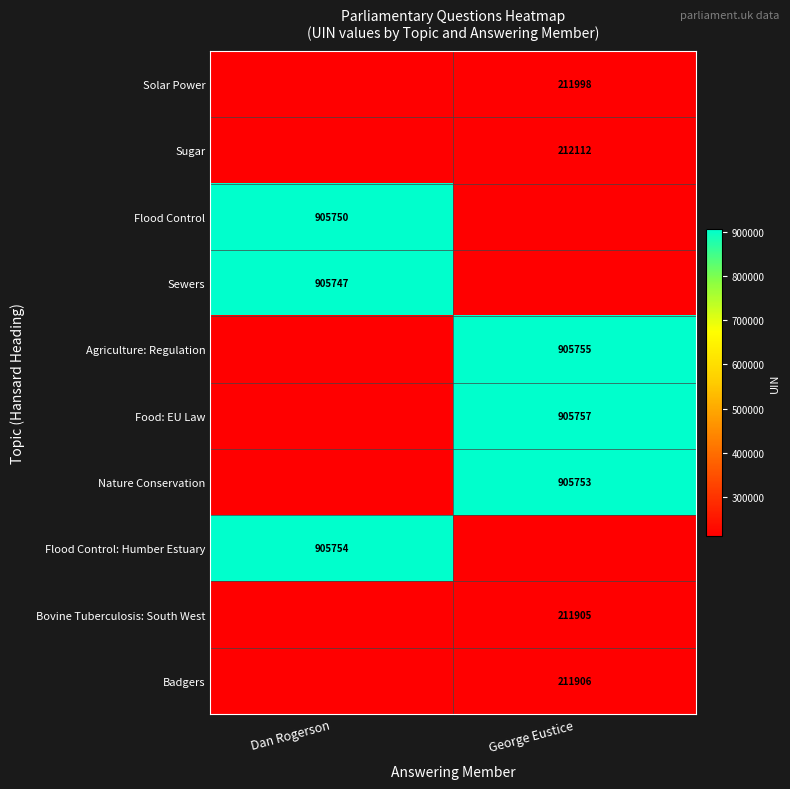

The value of Agriculture: Regulation at George Eustice is 905755. True or false?

True